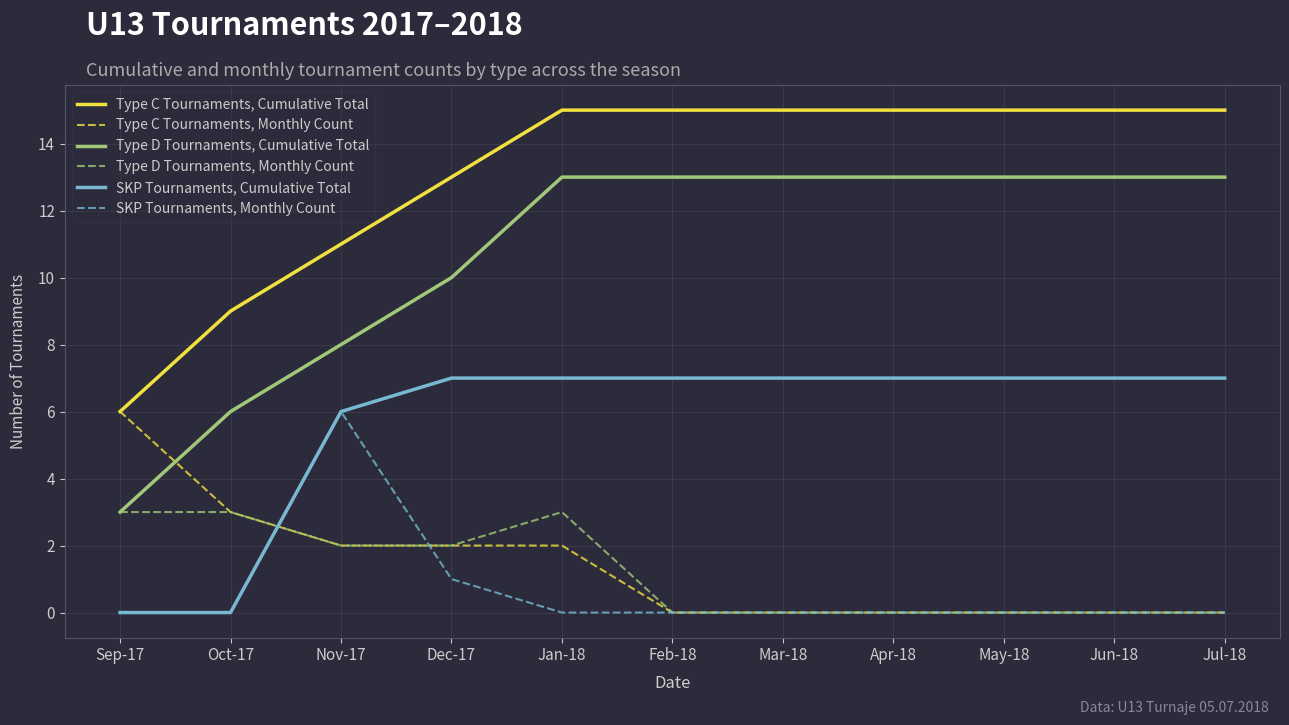

How many Type D Tournaments, Cumulative Total values are between 8 and 13?

9